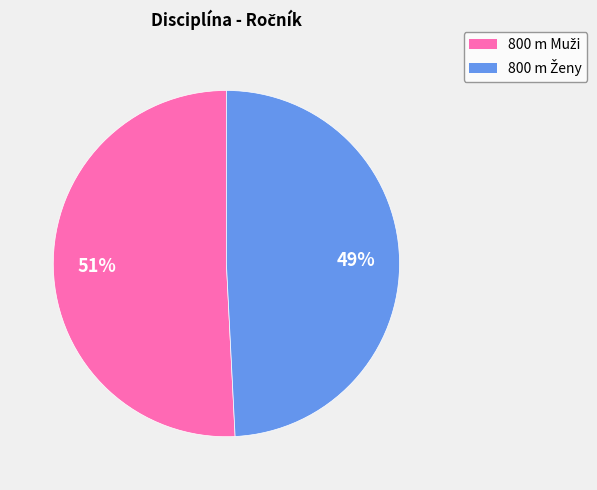

To the nearest percent, what is the average slice percentage?

50%